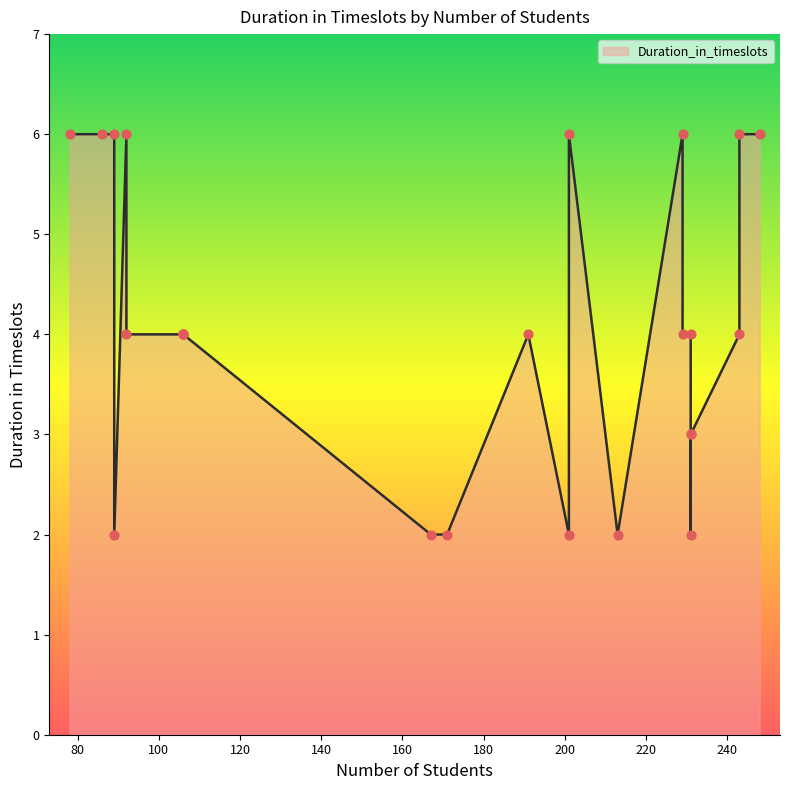

Which has a higher value, 243 or 106?

243